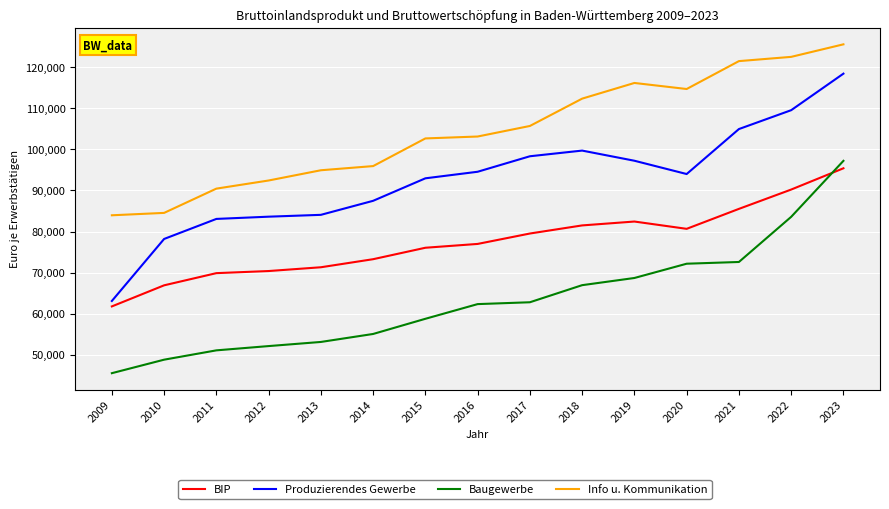

True or false: BIP and Produzierendes Gewerbe cross at least once.

False